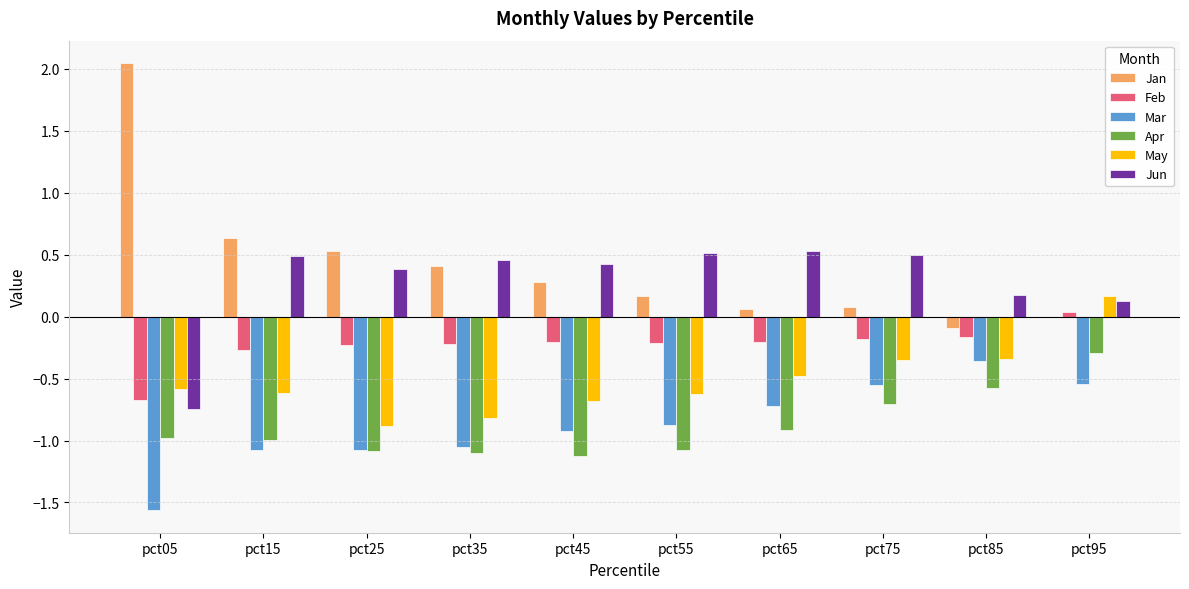

What is the sum of all Jun values?

2.8